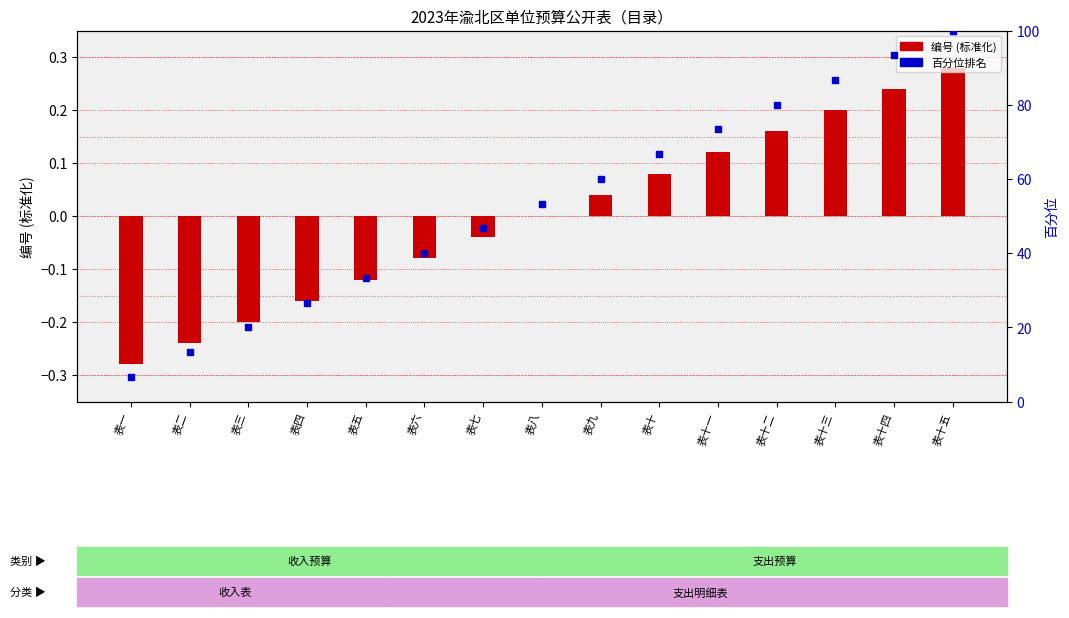

At which category is the sum across all series the highest?

表十五